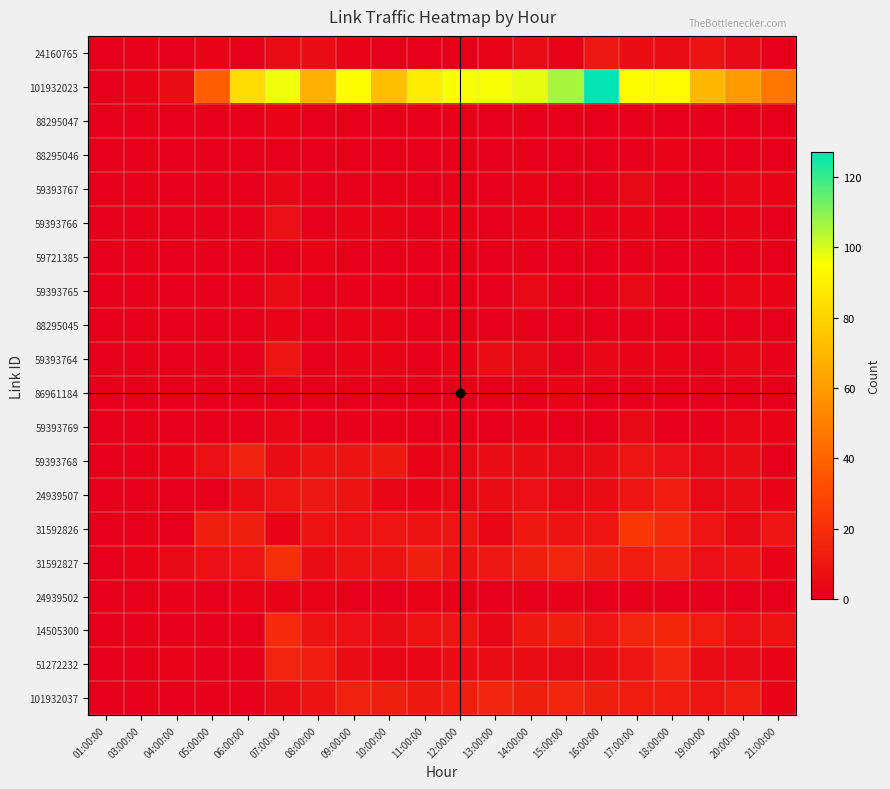

At how many categories does at least one series exceed 48?

15